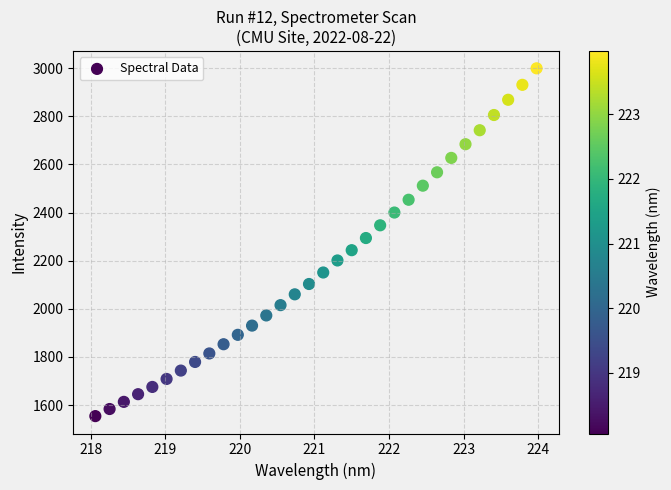

What is the range of X values (max minus min)?

5.9